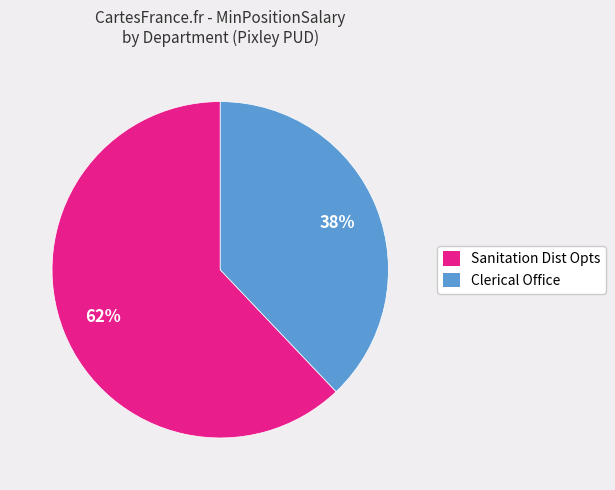

Is there a majority slice in this chart?

Yes